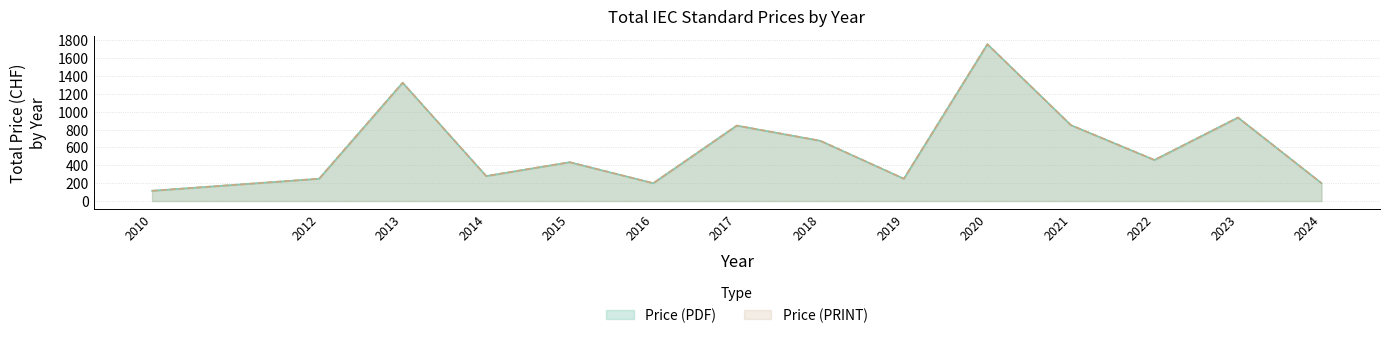

How many lines are shown in the chart?

2